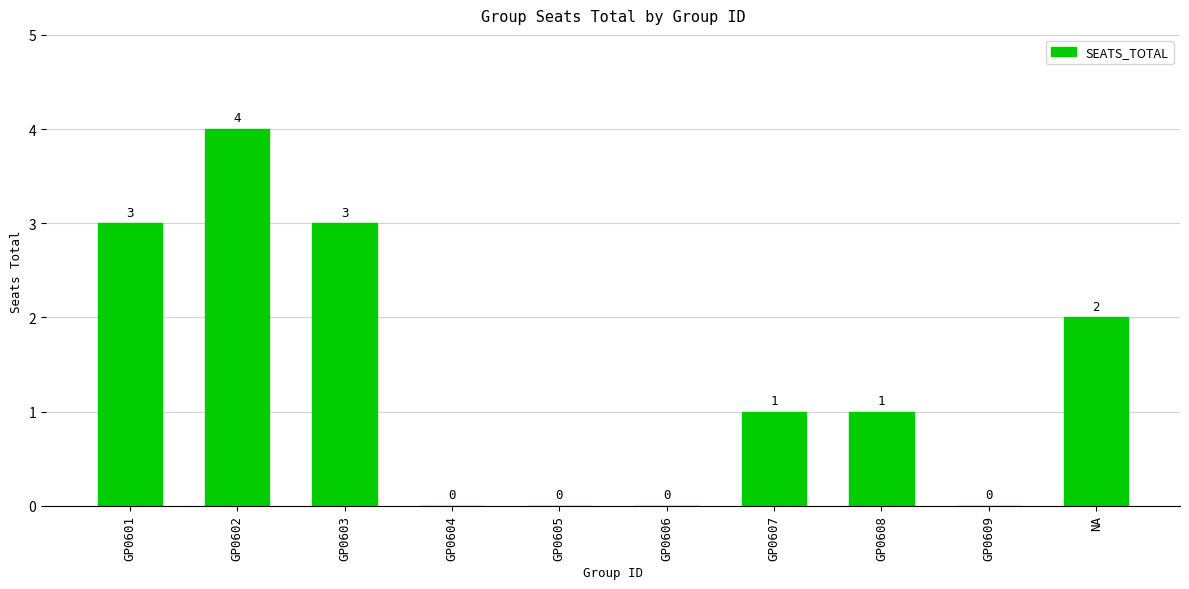

What is the change in value from GP0602 to GP0608?

-3